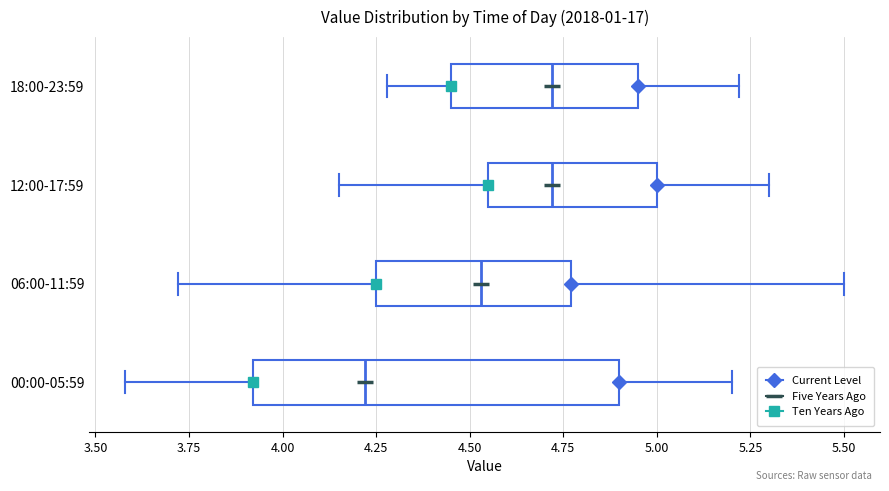

Comparing the boxes themselves (not the whiskers), which one is the widest?

00:00-05:59